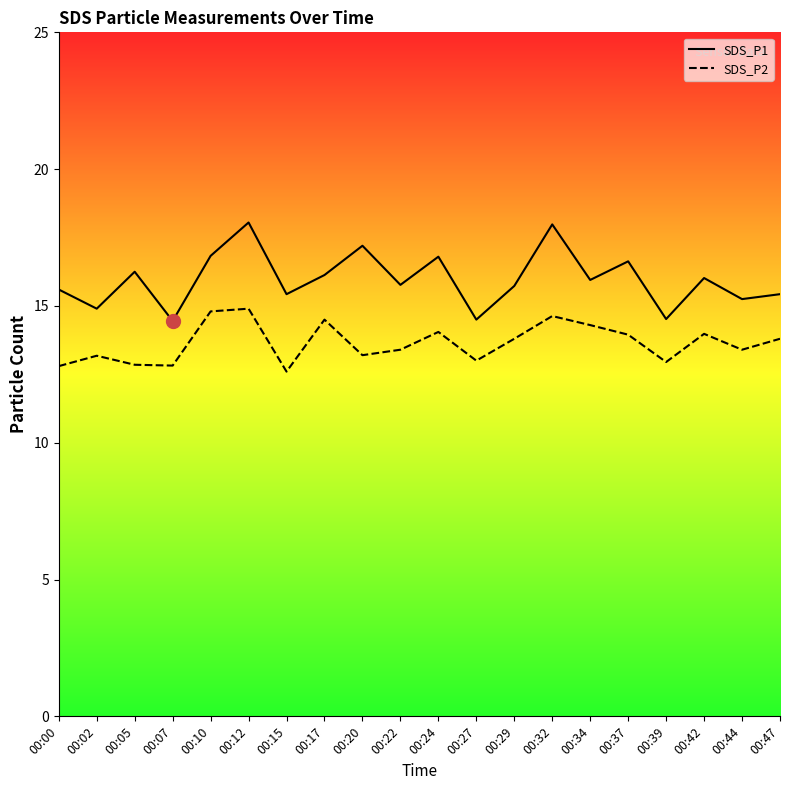

Which series has the largest total across all categories?

SDS_P1